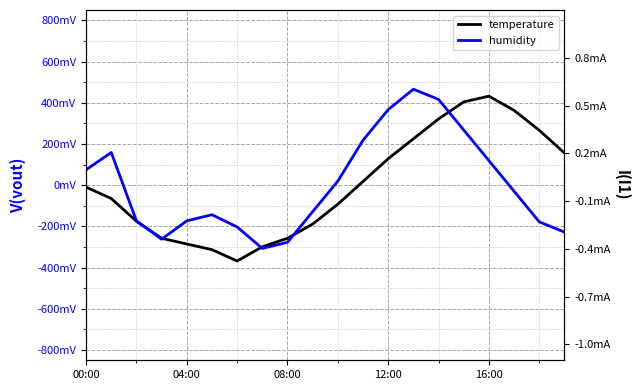

What is the value of the humidity point at the 19th from the left?

-0.2